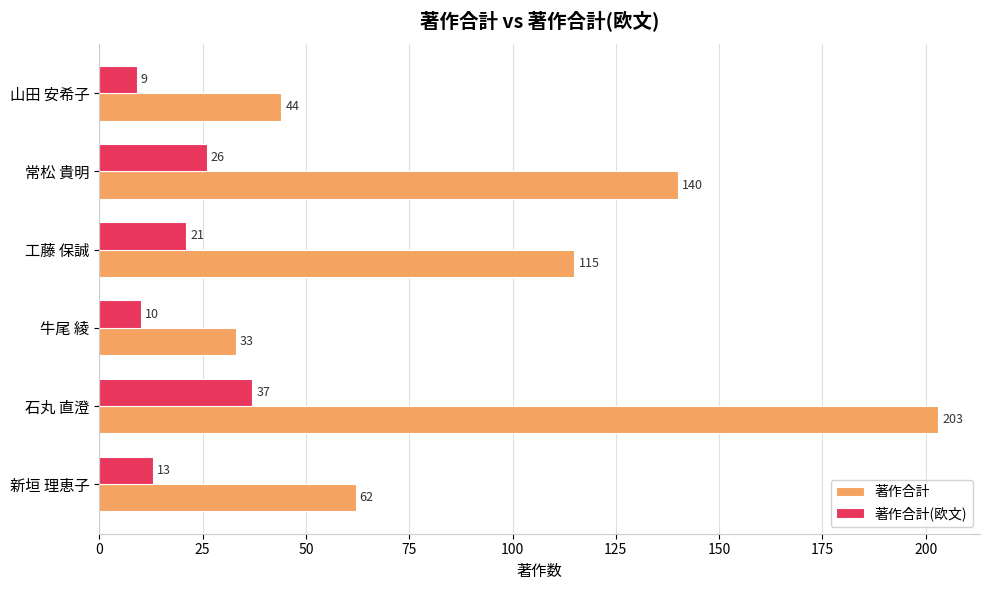

The 著作合計(欧文) series shows 37 at 石丸 直澄. True or false?

True